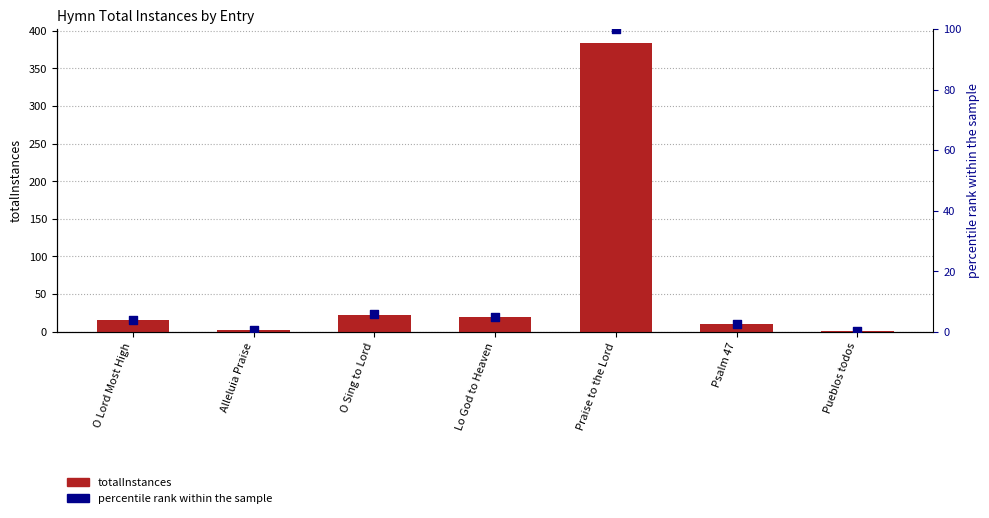

Which series has the widest spread of Y values?

totalInstances